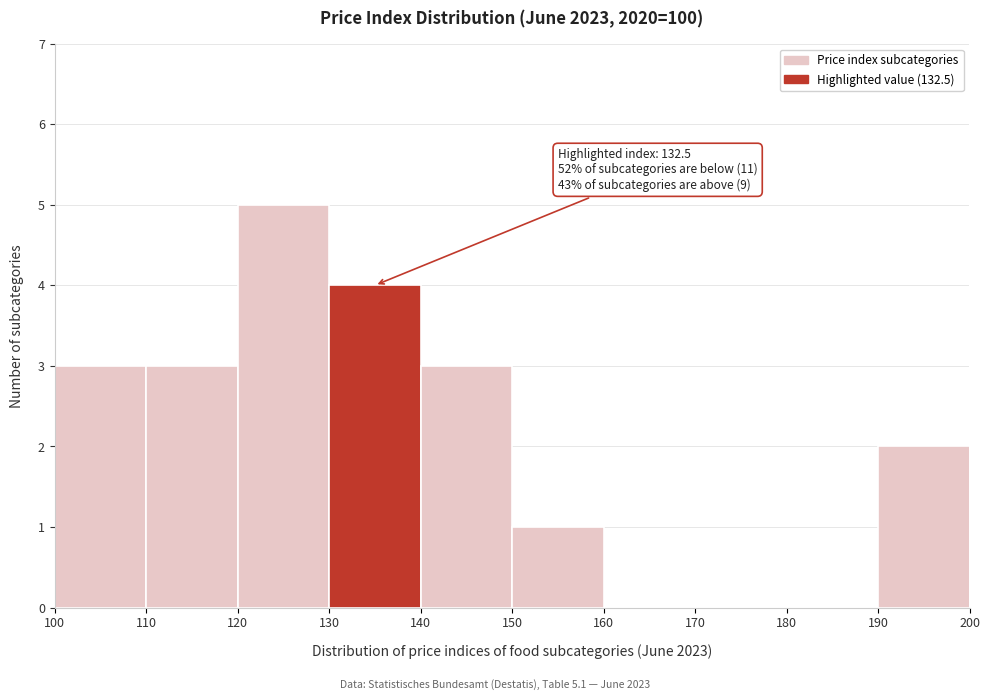

Which range on the x-axis has the tallest bar?

120 to 130